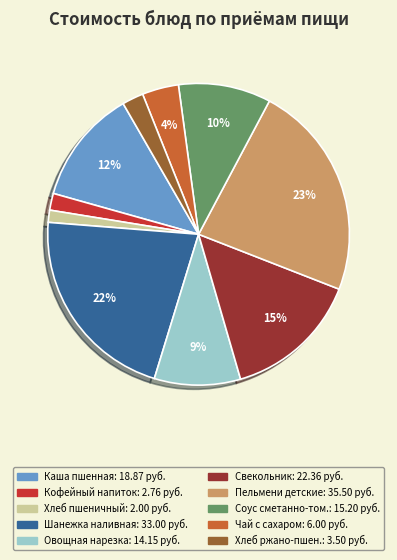

Is there a majority slice in this chart?

No